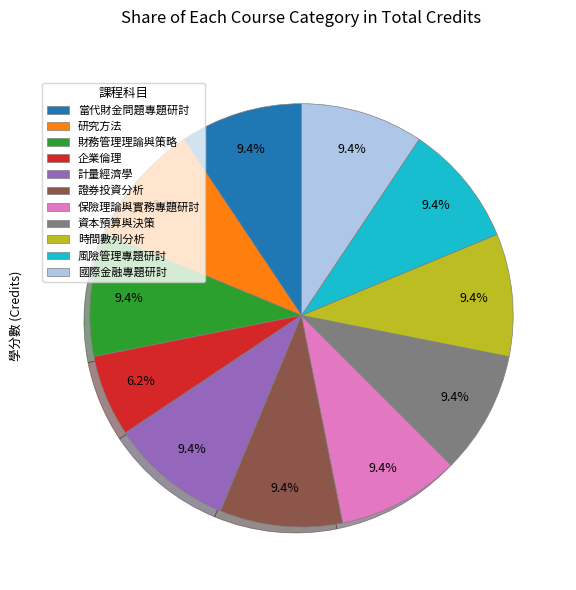

The 當代財金問題專題研討 slice represents 9% of the pie. True or false?

True